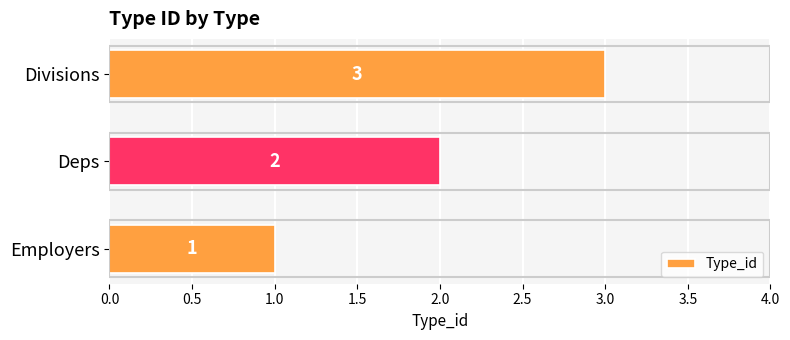

Rank the categories by value from lowest to highest.

Employers, Deps, Divisions